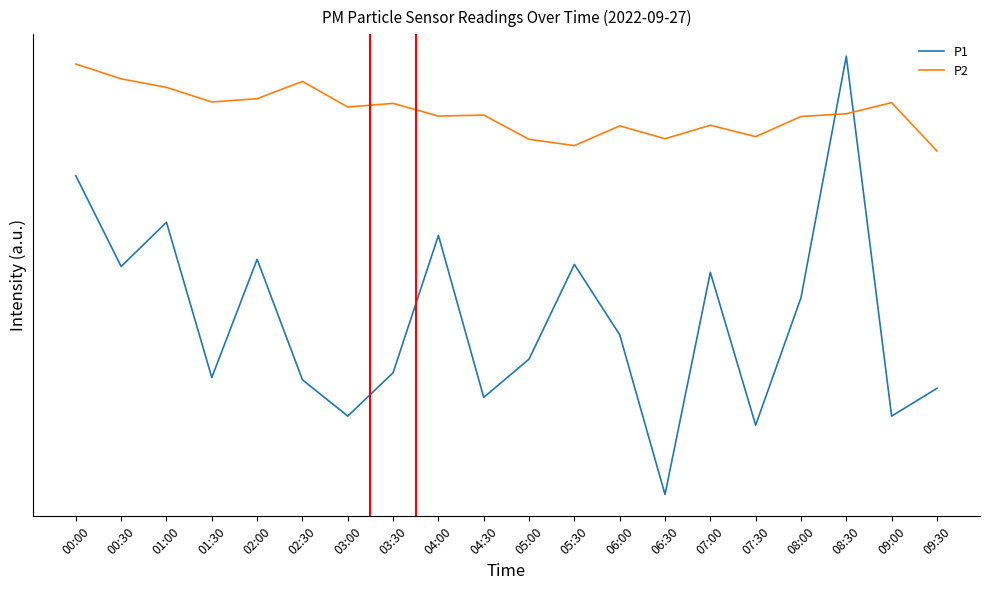

Which series changed the most between 01:30 and 09:30?

P2